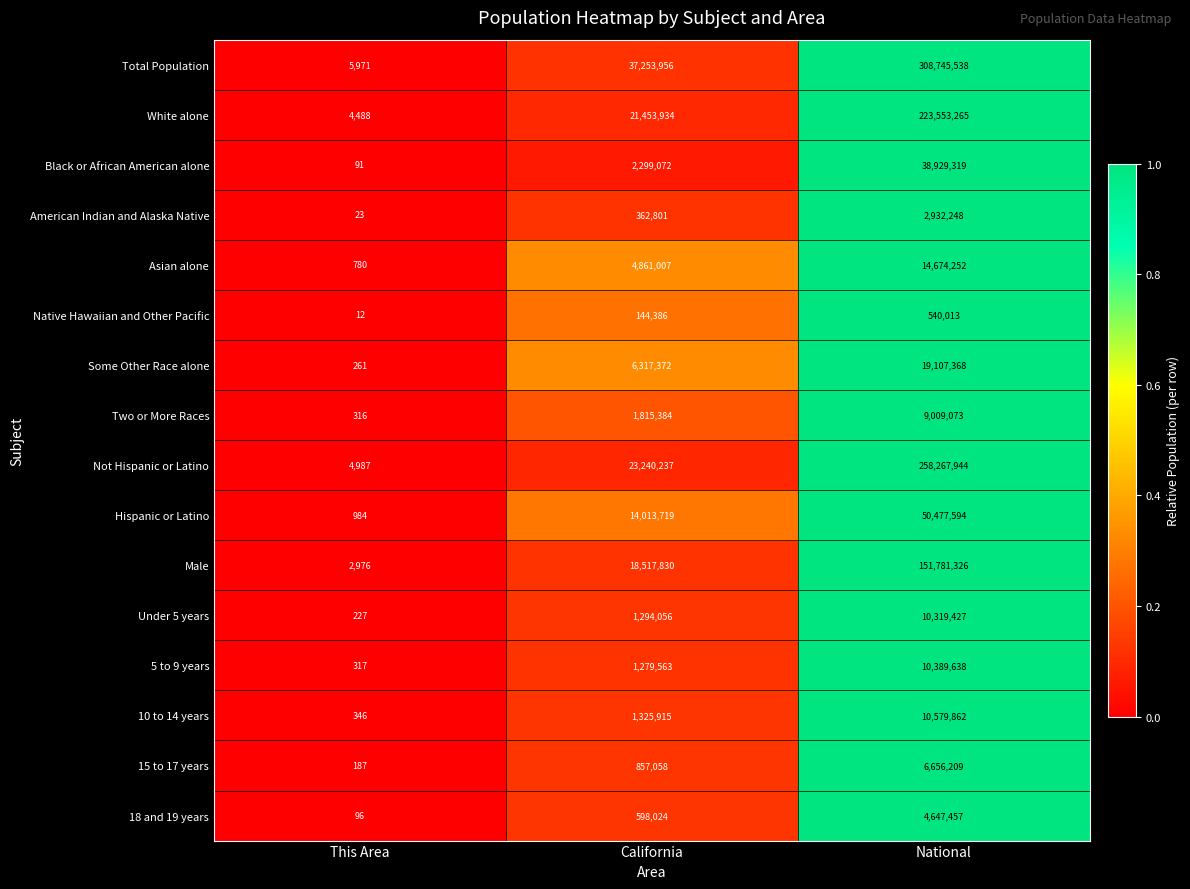

Rank the categories by Asian alone value from lowest to highest.

This Area, California, National